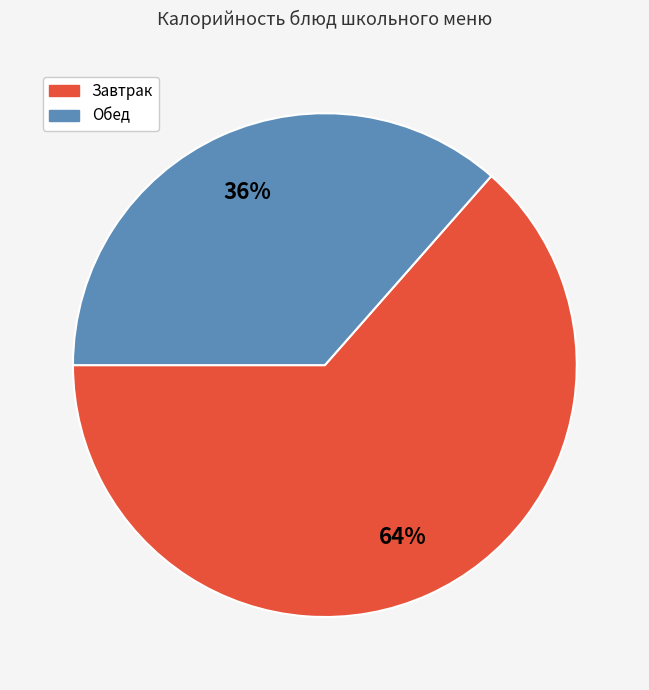

Is there a majority slice in this chart?

Yes